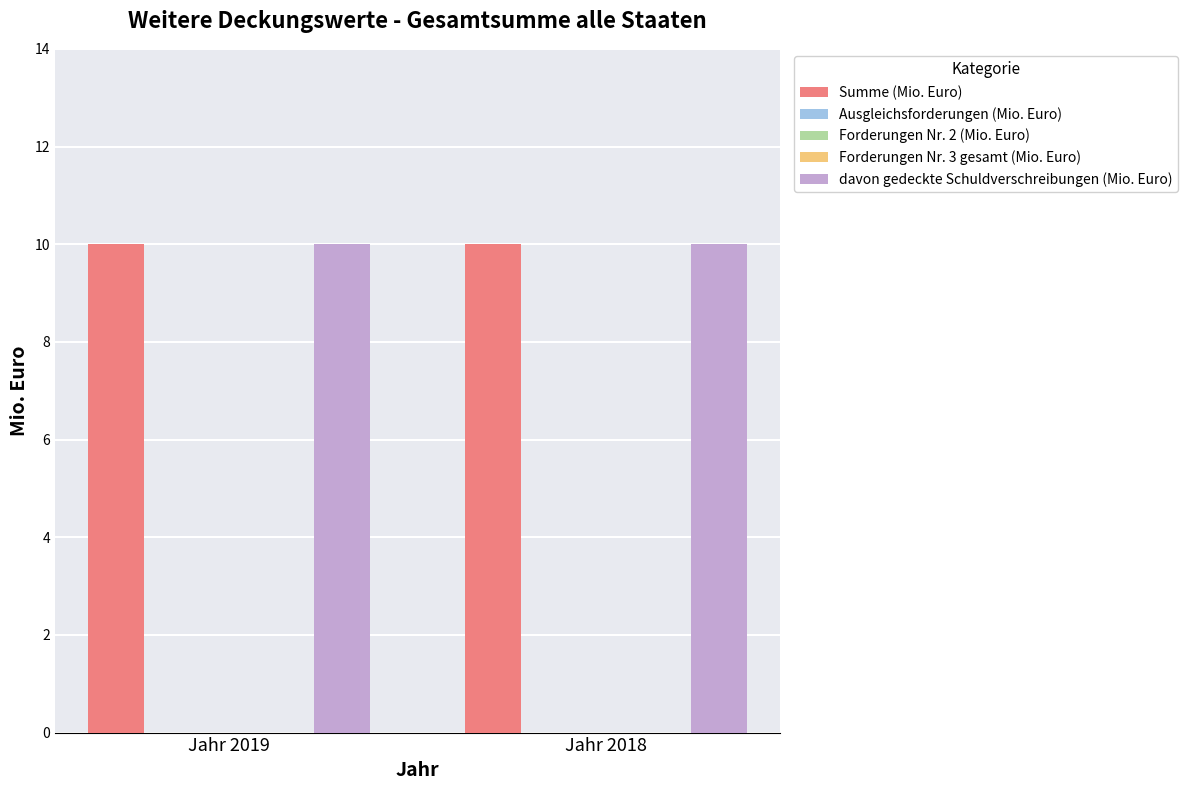

What are all the series names shown in the legend?

Summe (Mio. Euro), Ausgleichsforderungen (Mio. Euro), Forderungen Nr. 2 (Mio. Euro), Forderungen Nr. 3 gesamt (Mio. Euro), davon gedeckte Schuldverschreibungen (Mio. Euro)